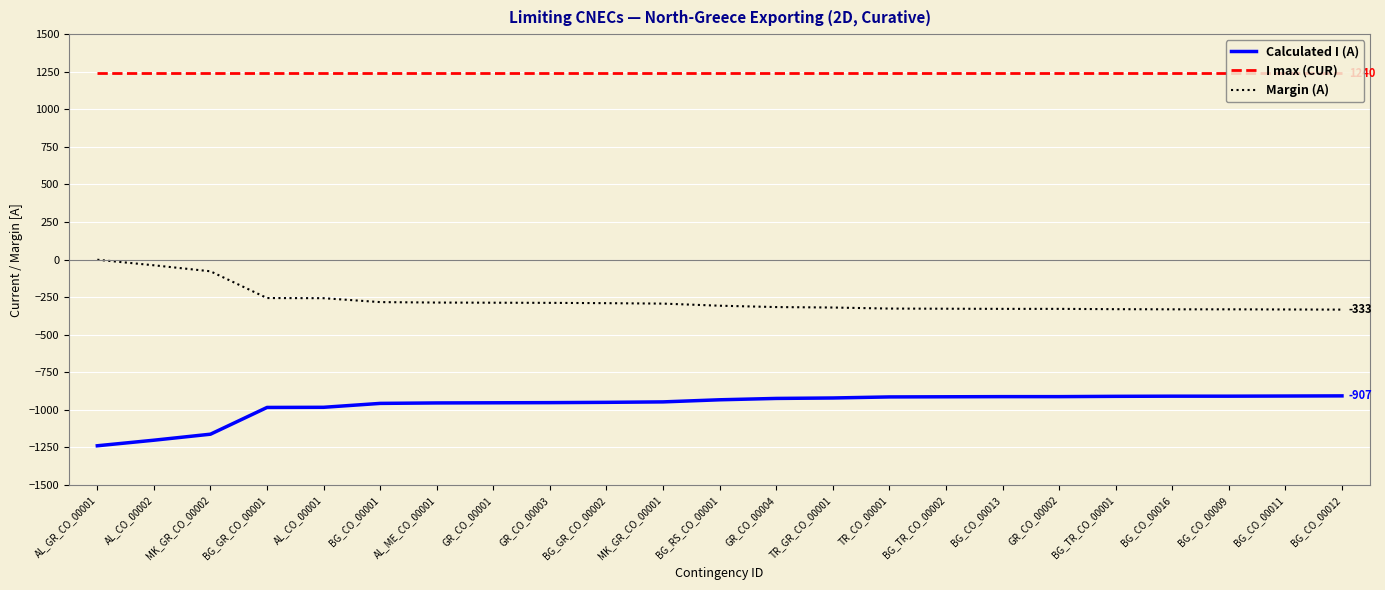

True or false: I max (CUR) has a value of 1240 at BG_GR_CO_00001.

True